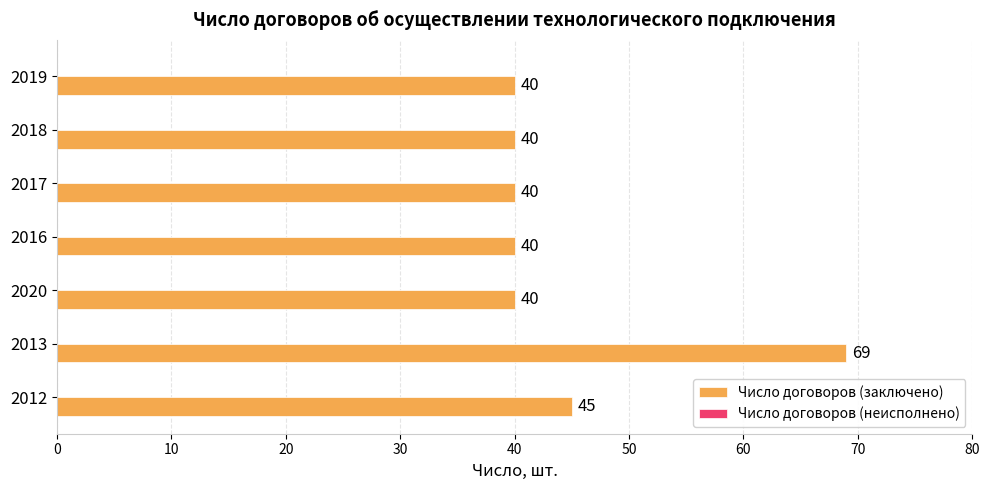

Which category has the highest value across all series?

2013